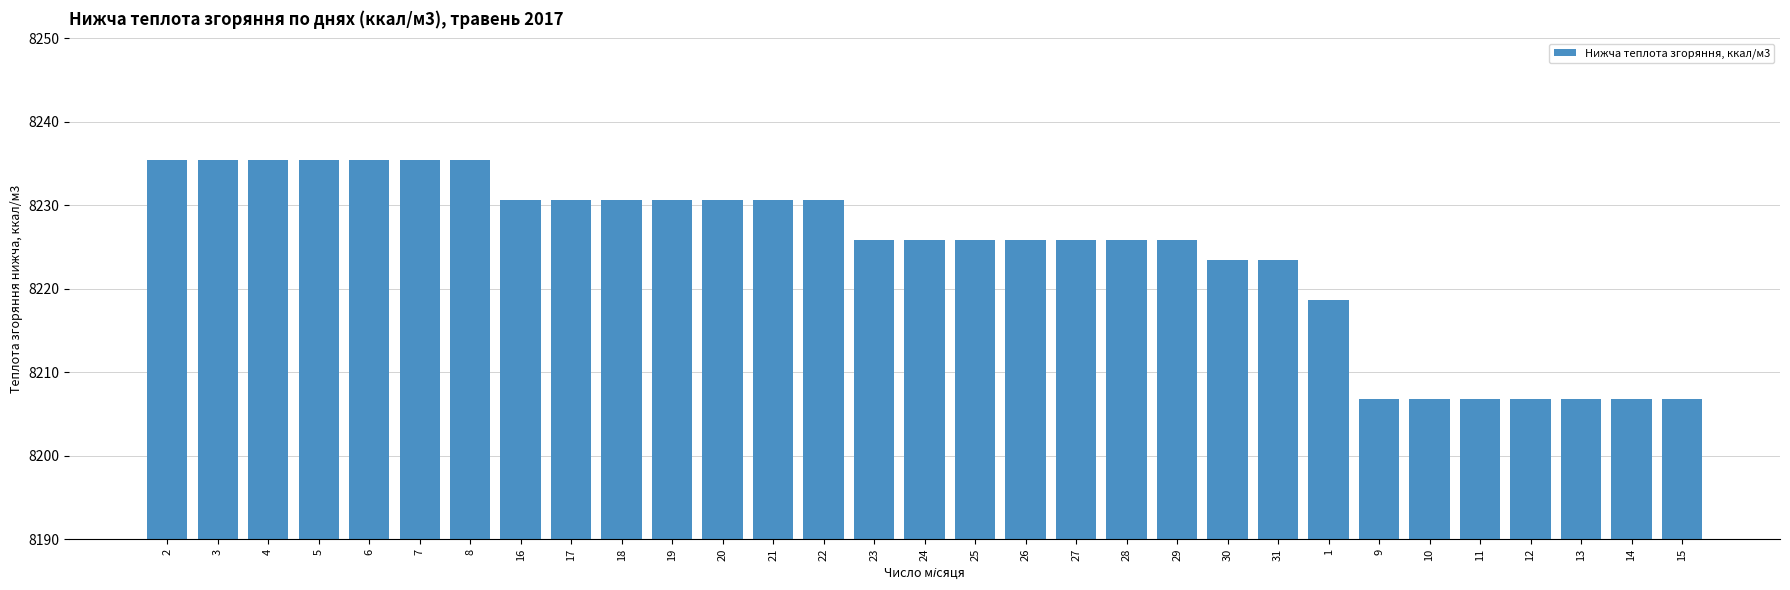

What is the label of the 19th bar from the left?

27